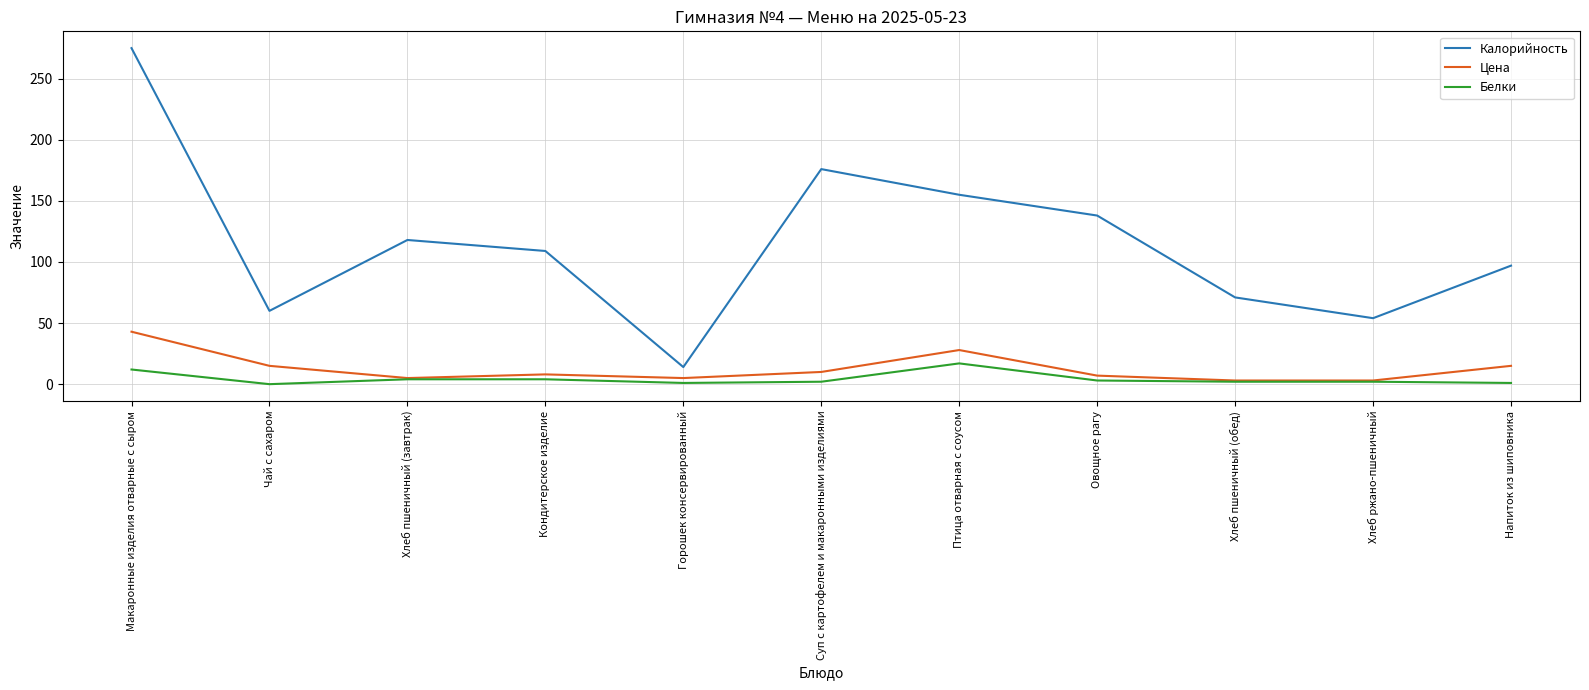

At which label does Белки first exceed 2?

Макаронные изделия отварные с сыром